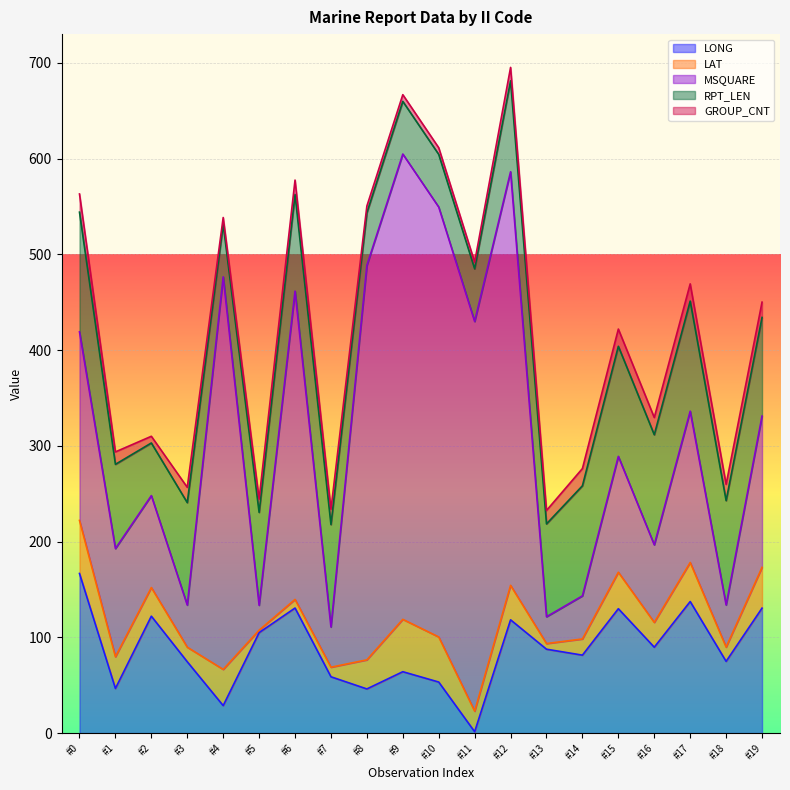

Which category has the highest value in the LONG series?

#0